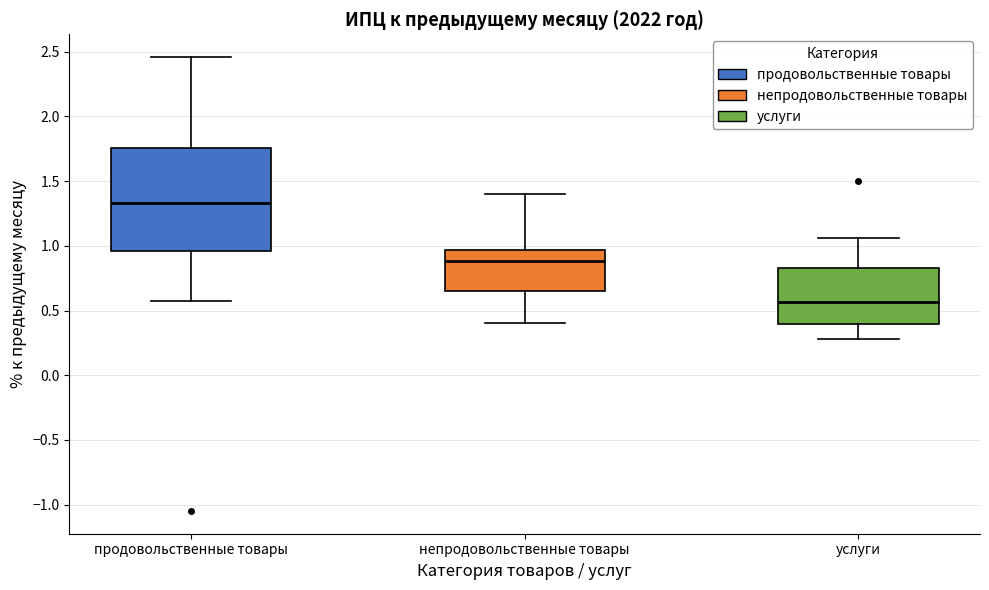

Which box's median line is the highest?

продовольственные товары